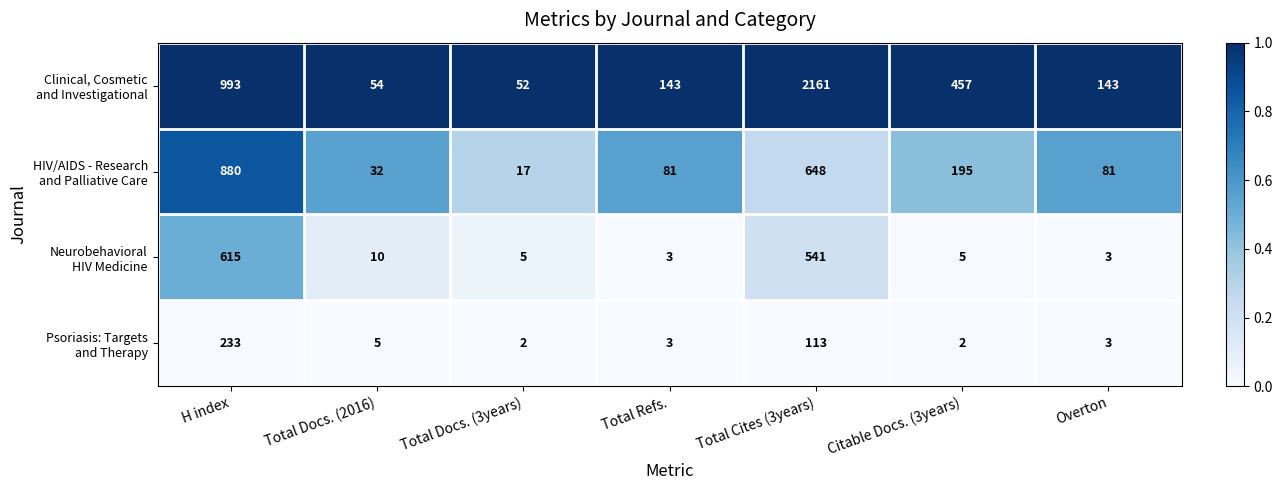

Which category has the highest value across all series?

Total Cites (3years)